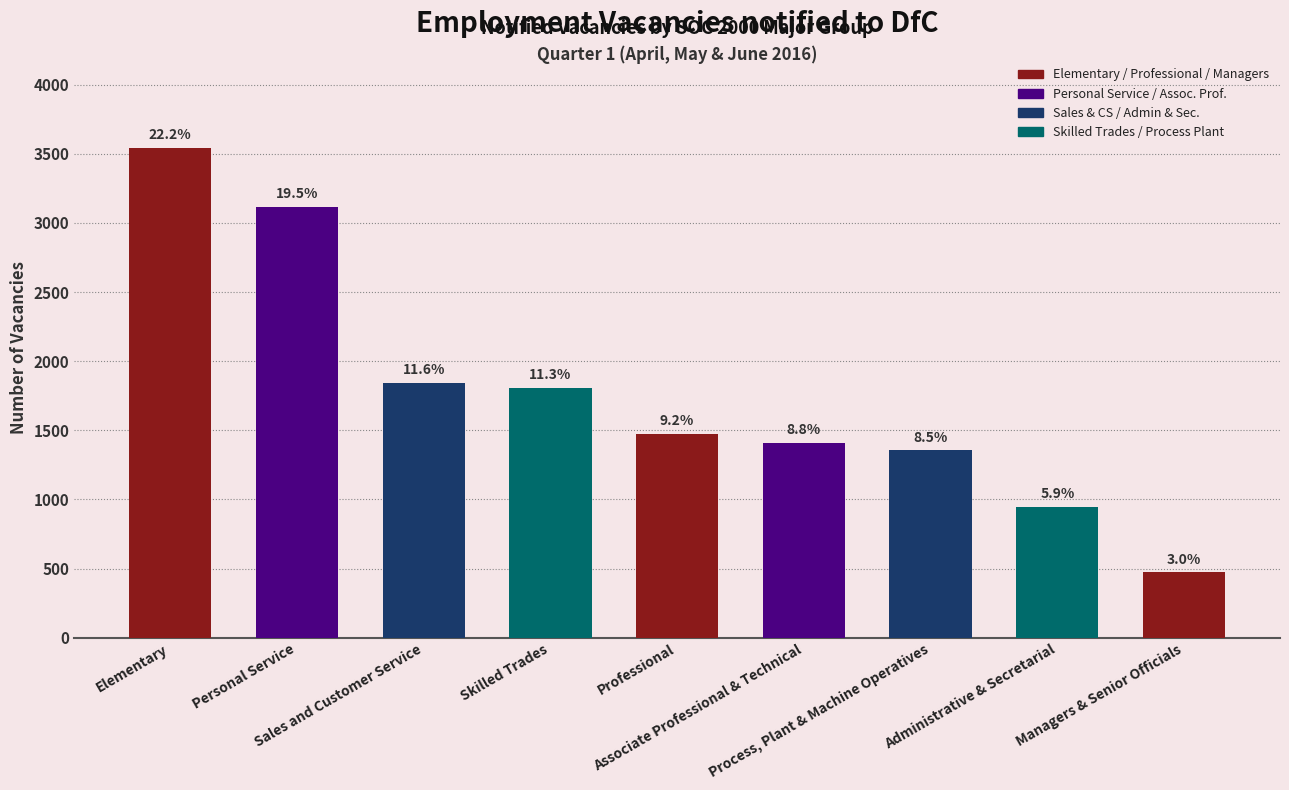

What is the sum of the values at Personal Service and Process, Plant & Machine Operatives?

4472